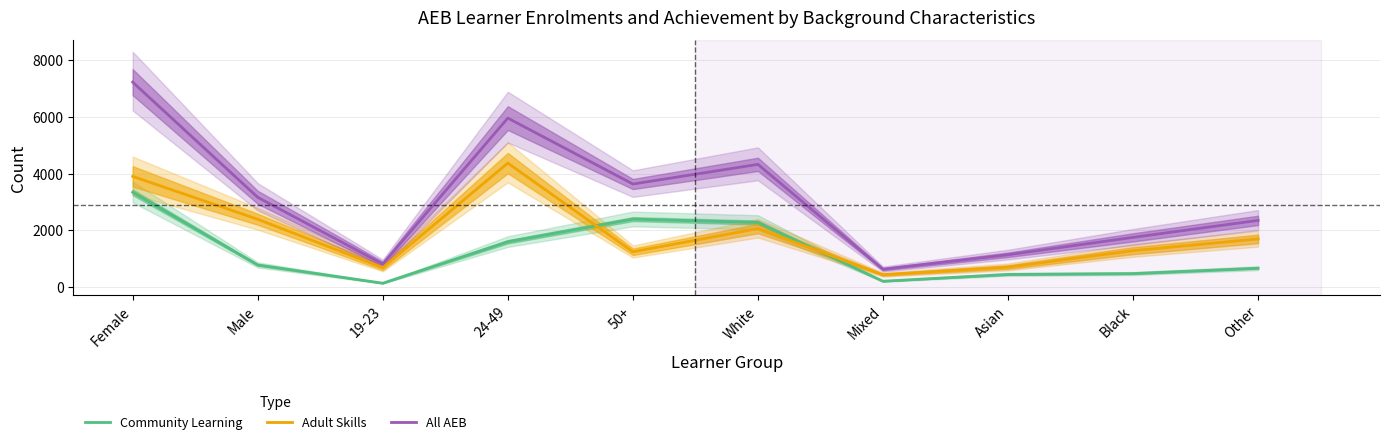

List the series in order of their overall mean, highest first.

All AEB, Adult Skills, Community Learning